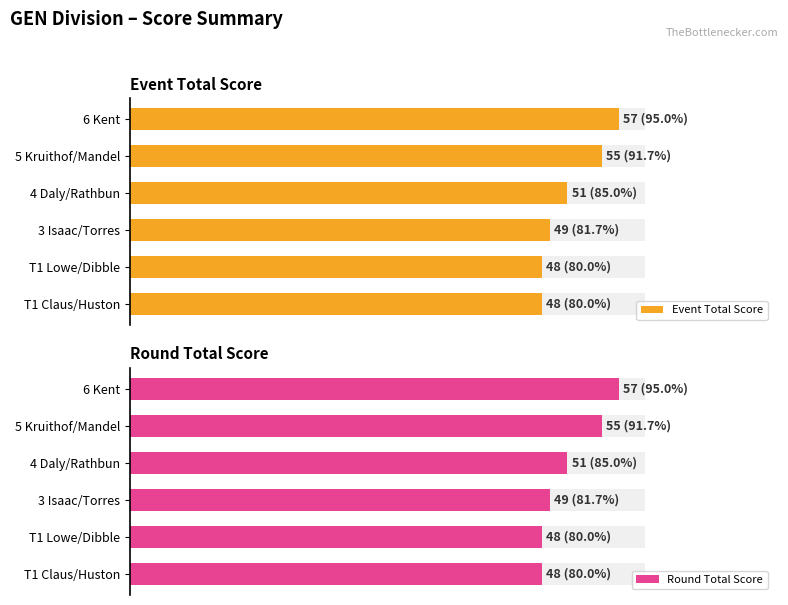

What are all the series names shown in the legend?

Event Total Score, Round Total Score